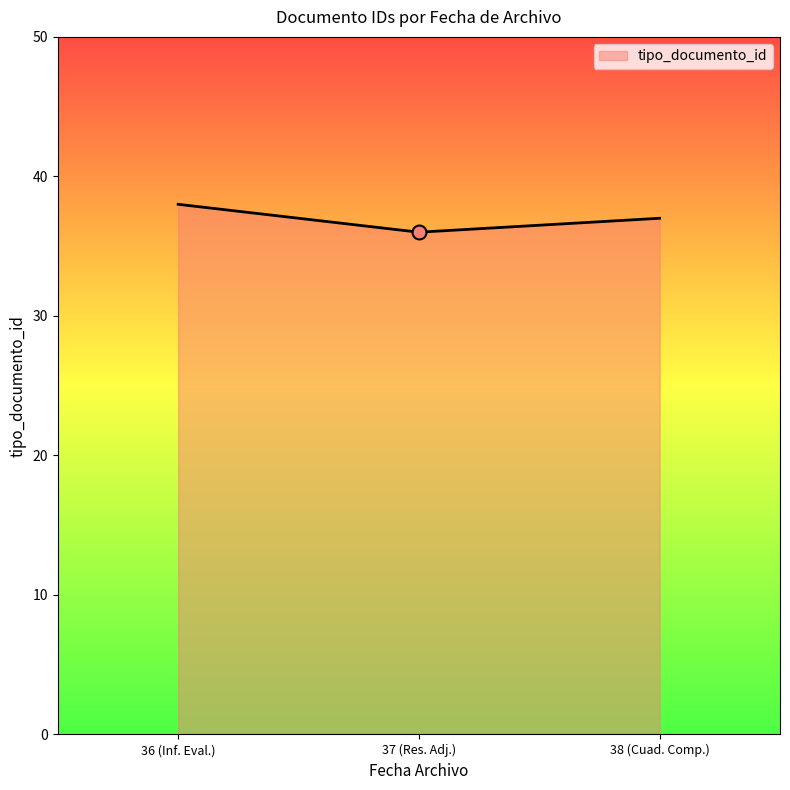

What is the change in value from 37 (Res. Adj.) to 38 (Cuad. Comp.)?

+1